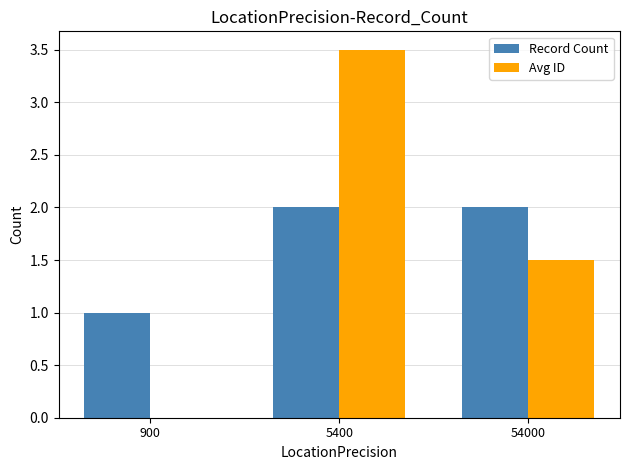

At which category is the sum across all series the highest?

5400